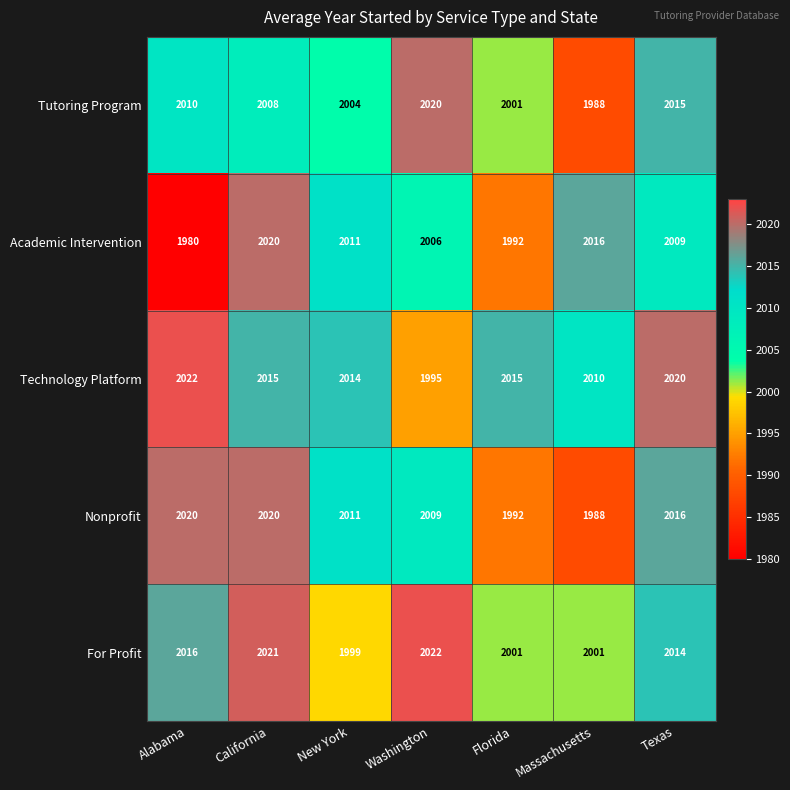

Between California and Washington, which series saw the biggest shift?

Technology Platform